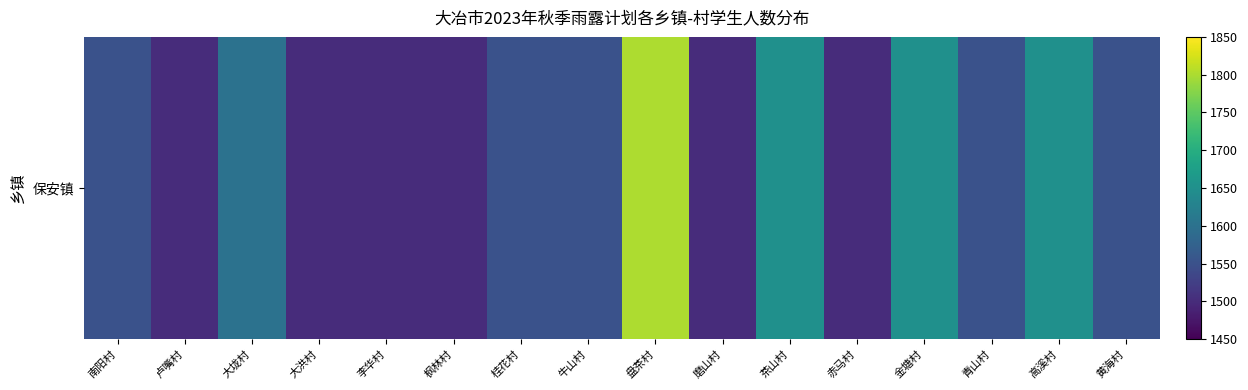

How many series are shown in this chart?

1